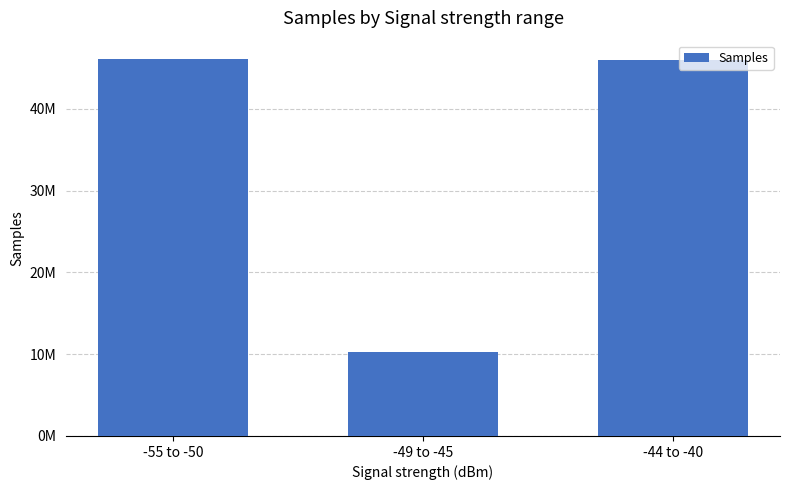

Which category has the highest value across all series?

-55 to -50